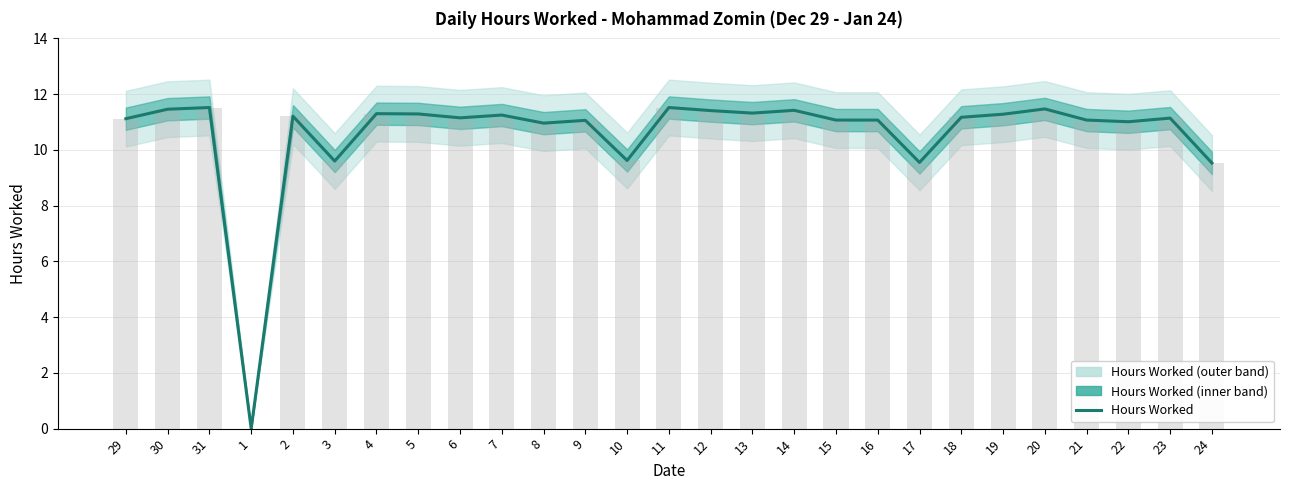

What is the sum of all values?

285.6